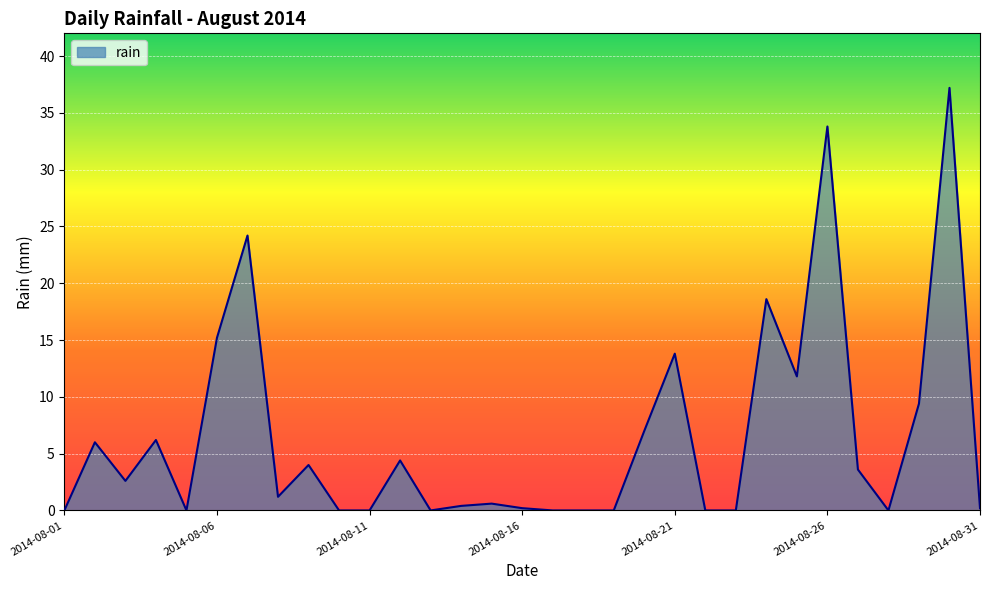

What is the greatest value displayed?

37.2